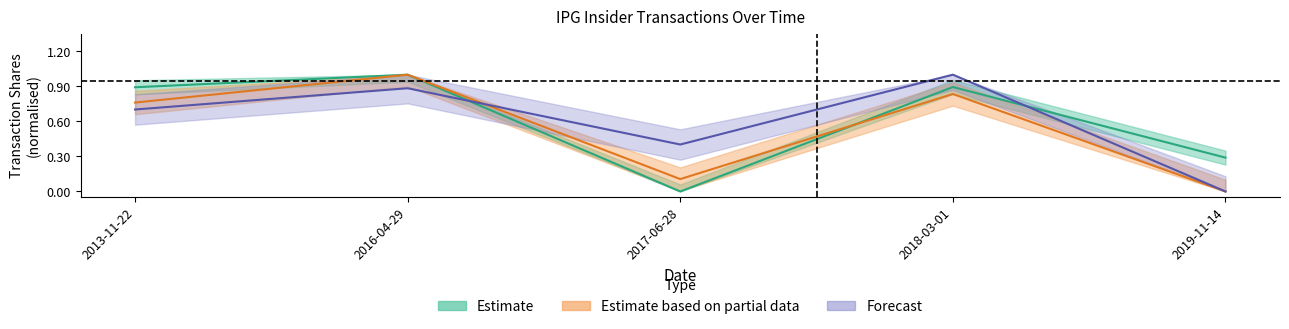

After their last crossing, which series has the higher values: sharesOwnedFollowingTransaction or transactionShares?

transactionShares